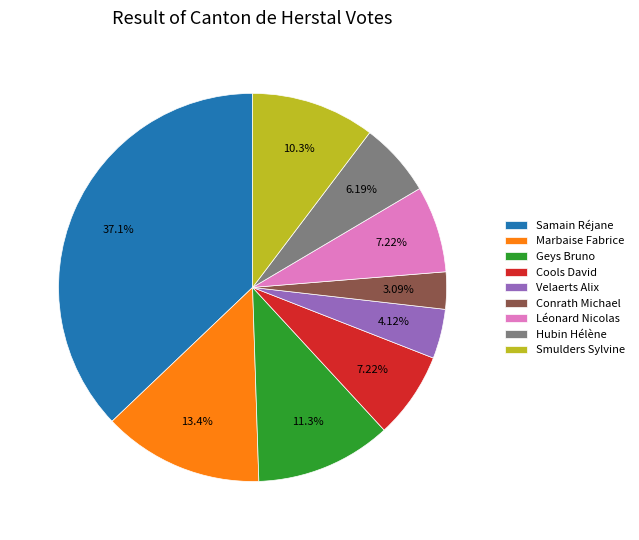

Is the sum of Conrath Michael and Léonard Nicolas greater than half?

No